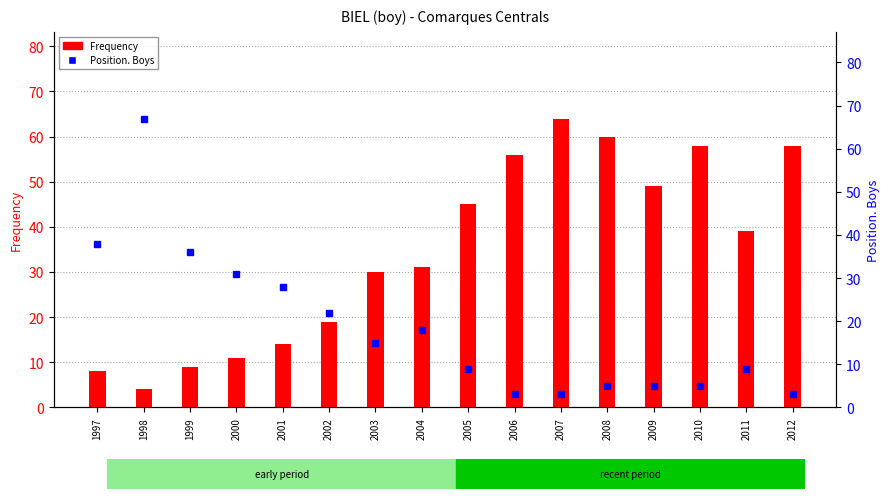

Count the number of categories in the chart.

16